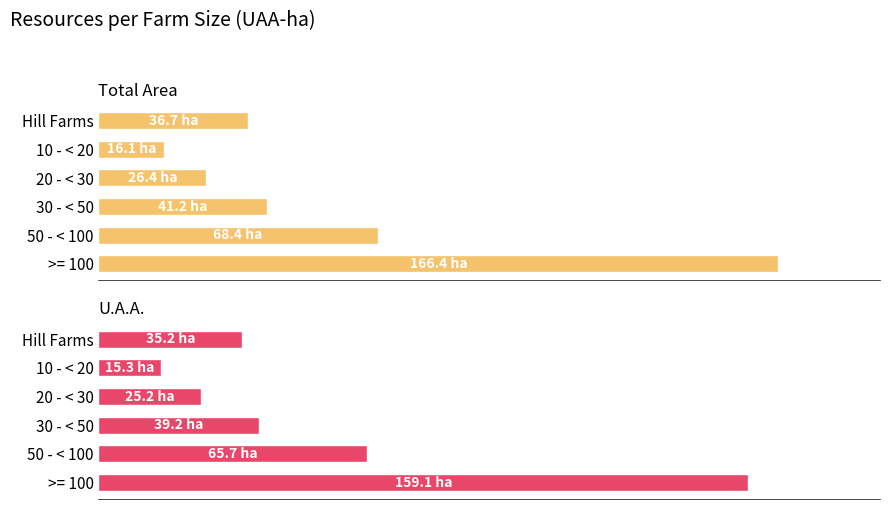

Which has a higher value, 25 or 75?

25